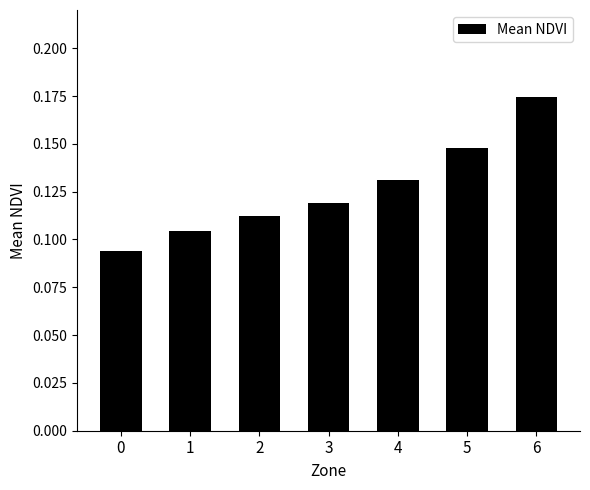

At which category does the chart reach its peak across all series?

6